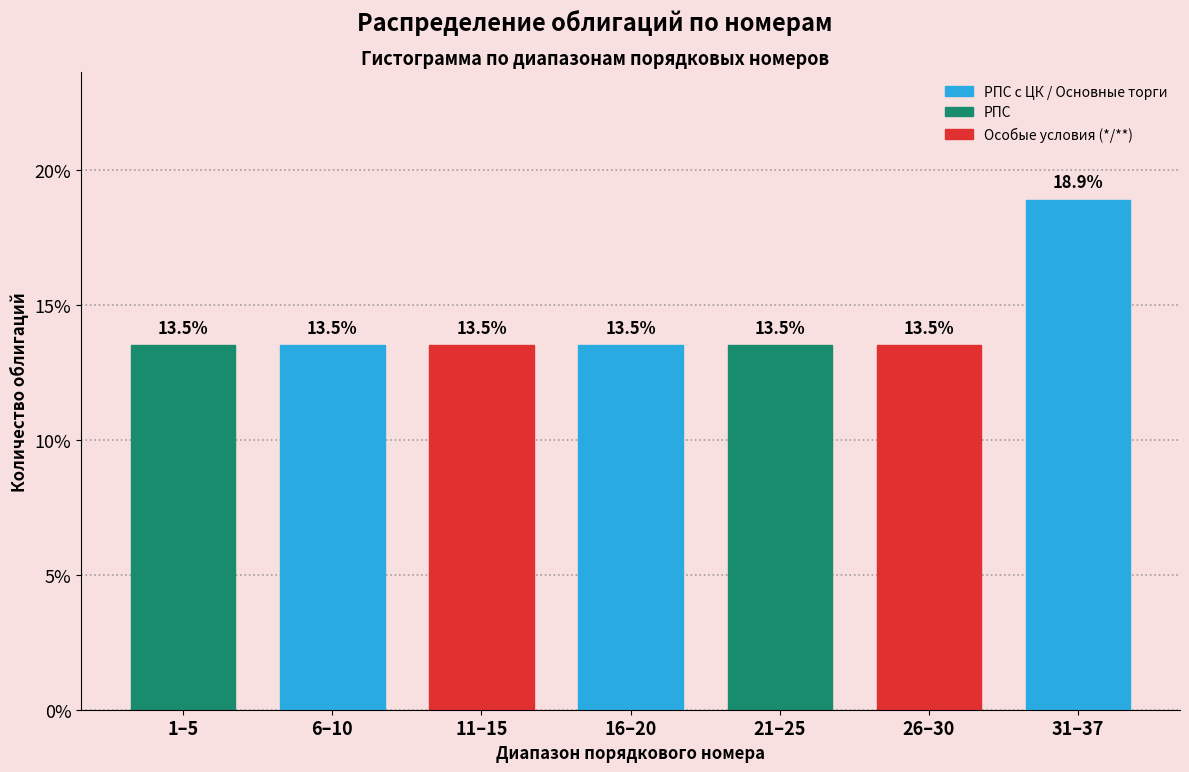

Reading left to right, extract all data points from this chart.

13.5	13.5	13.5	13.5	13.5	13.5	18.9